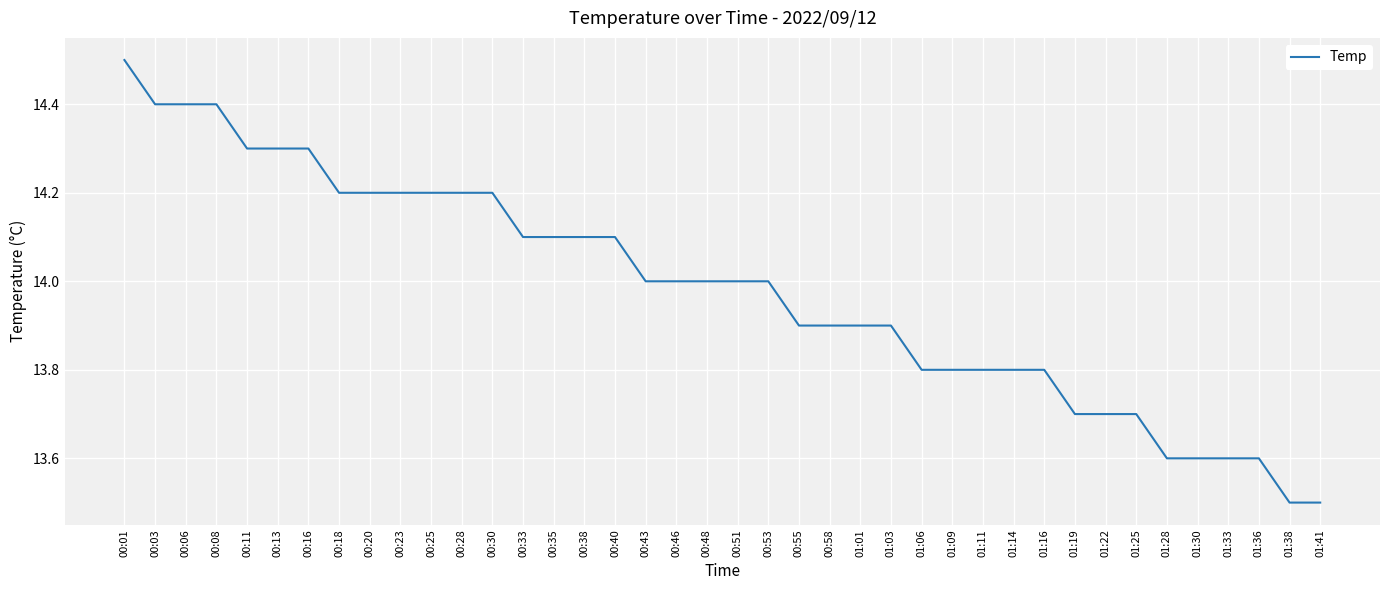

What position from the right is 01:28?

6